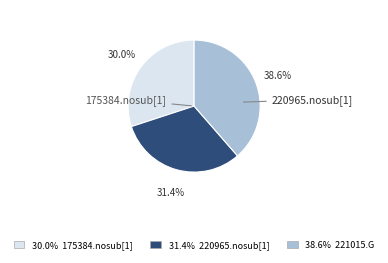

Is there a majority slice in this chart?

No